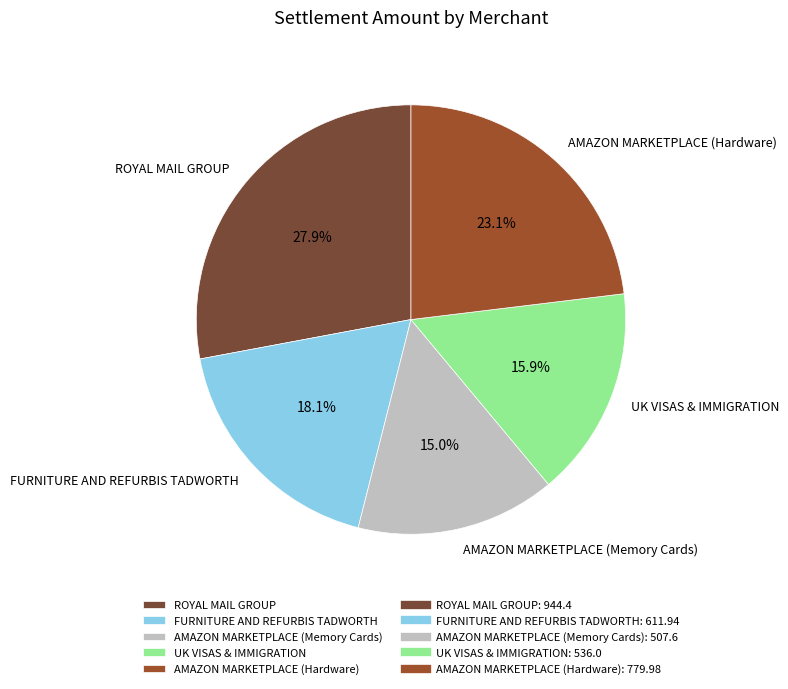

Which category has the biggest portion of the pie?

ROYAL MAIL GROUP